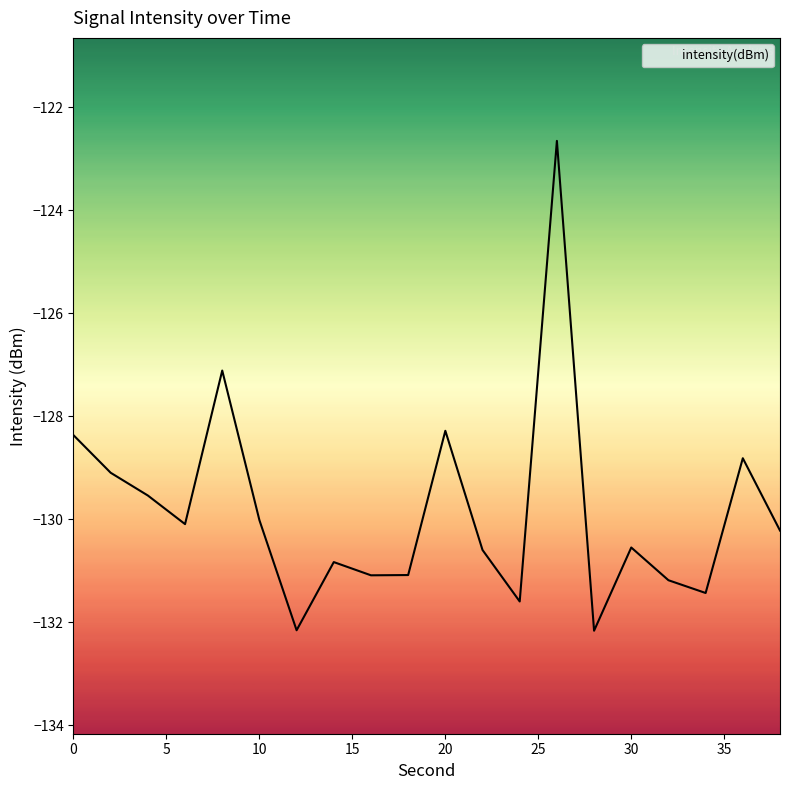

Which category has the highest value across all series?

26